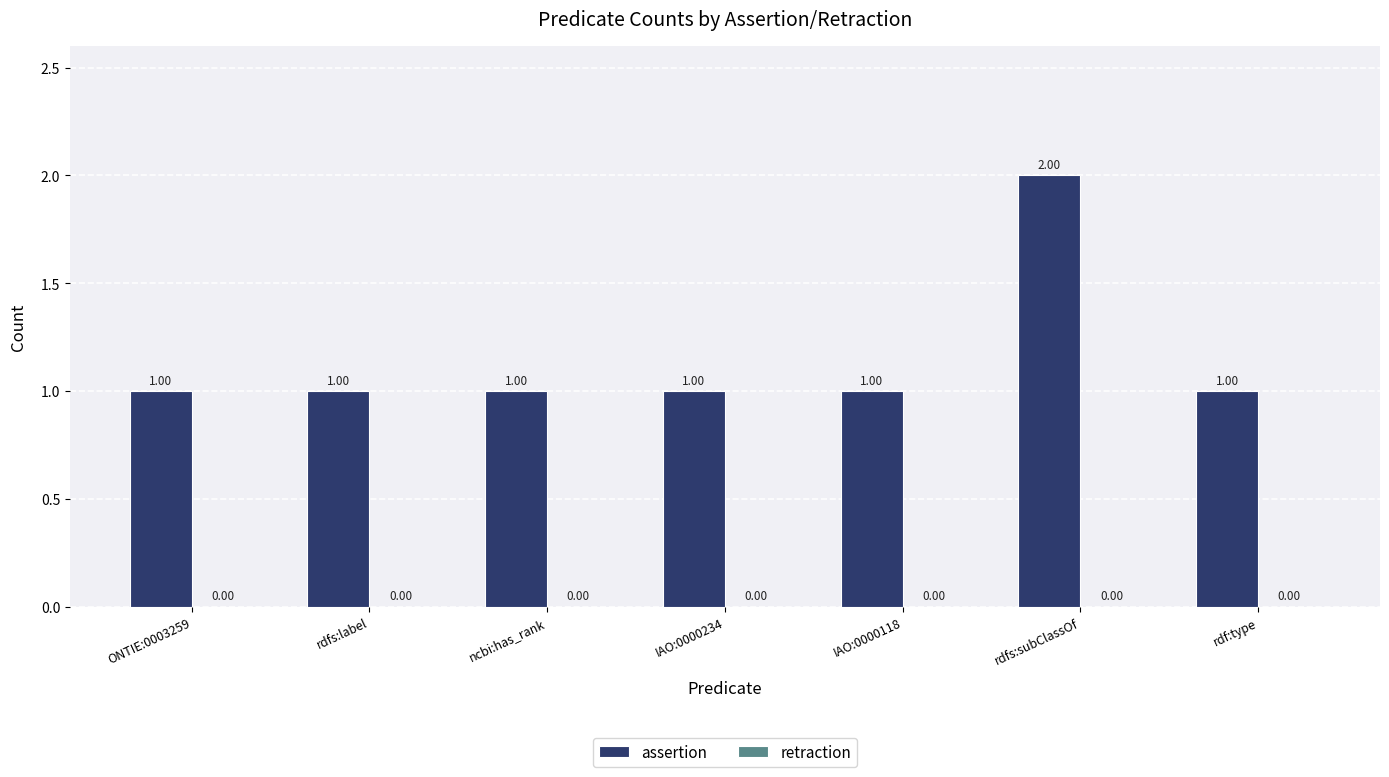

Which category has the highest value across all series?

rdfs:subClassOf